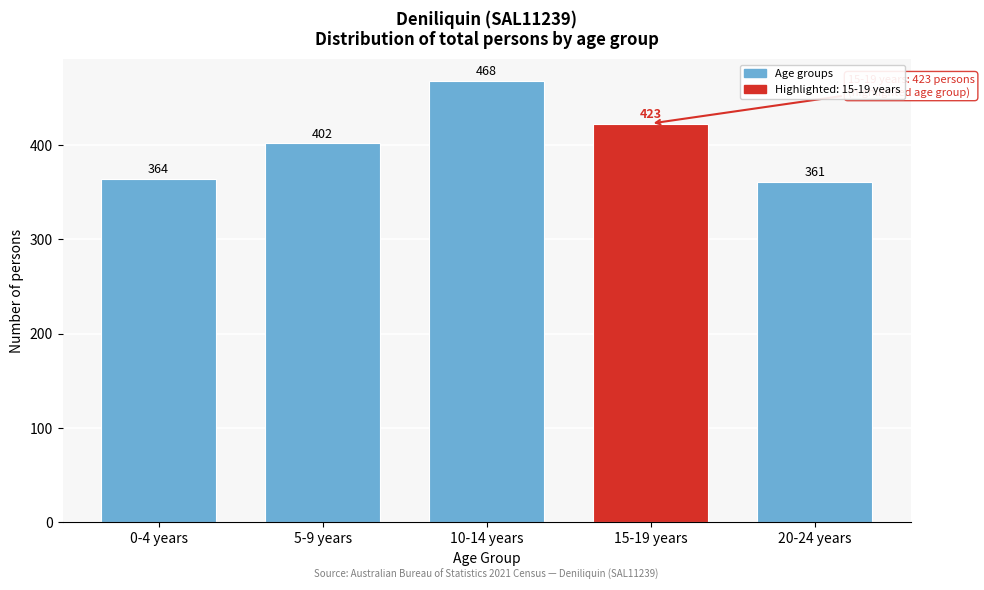

Reading left to right, list all the values displayed in this chart.

364	402	468	423	361